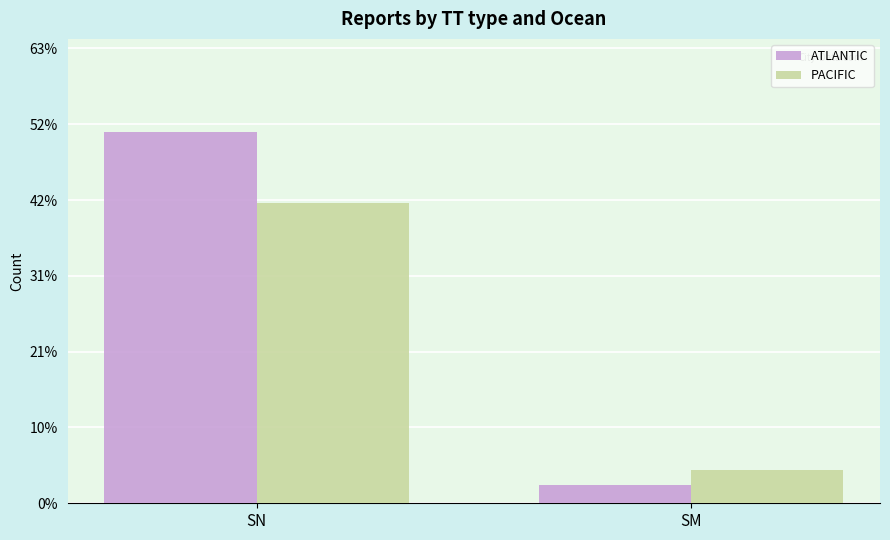

Which series has the largest range (max minus min)?

ATLANTIC